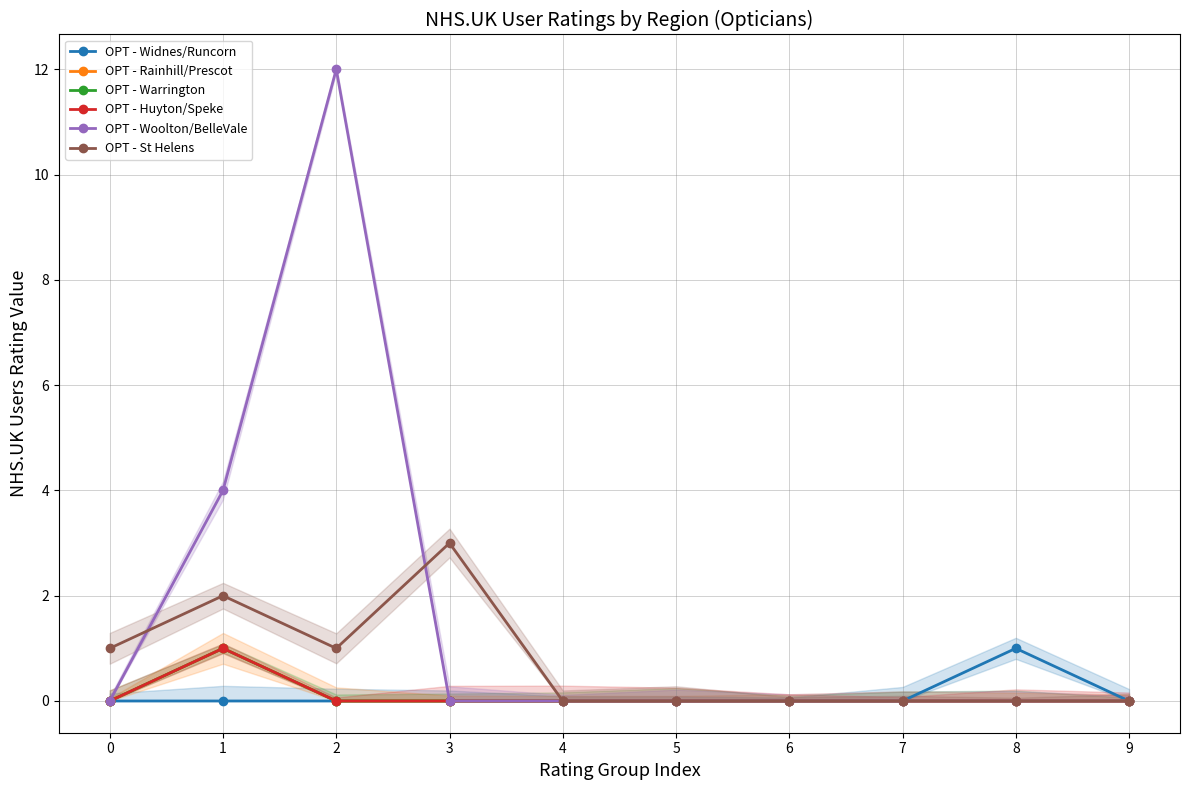

Reading right to left, extract all data points from this chart.

OPT - Widnes/Runcorn: 9=0	8=1	7=0	6=0	5=0	4=0	3=0	2=0	1=0	0=0
OPT - Rainhill/Prescot: 9=0	8=0	7=0	6=0	5=0	4=0	3=0	2=0	1=1	0=0
OPT - Warrington: 9=0	8=0	7=0	6=0	5=0	4=0	3=0	2=0	1=1	0=0
OPT - Huyton/Speke: 9=0	8=0	7=0	6=0	5=0	4=0	3=0	2=0	1=1	0=0
OPT - Woolton/BelleVale: 9=0	8=0	7=0	6=0	5=0	4=0	3=0	2=12	1=4	0=0
OPT - St Helens: 9=0	8=0	7=0	6=0	5=0	4=0	3=3	2=1	1=2	0=1